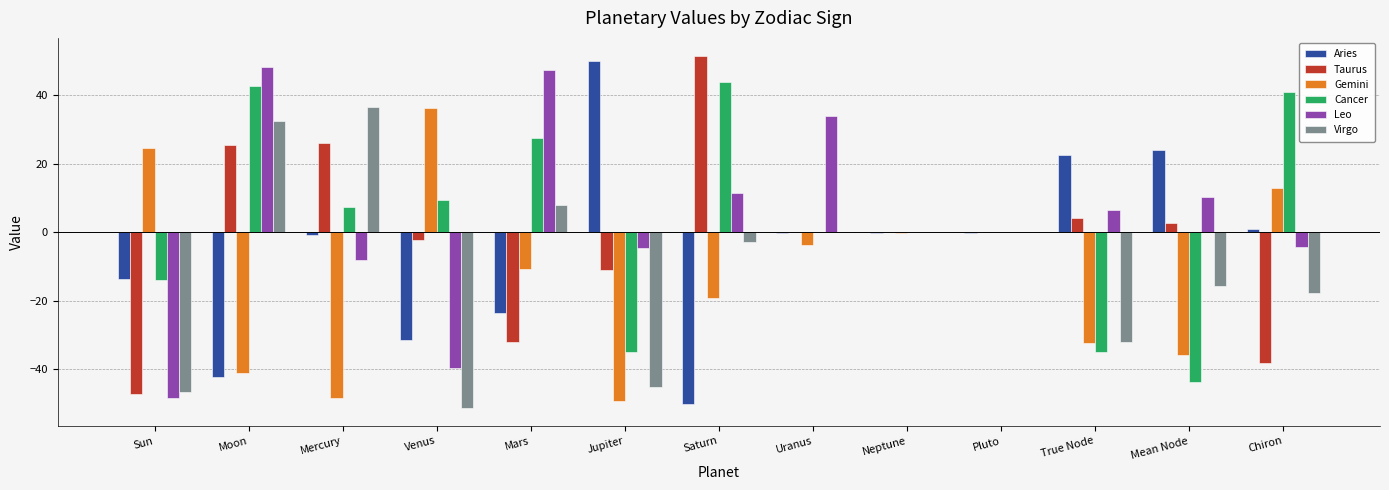

The value of Leo at Pluto is -0.0. True or false?

True